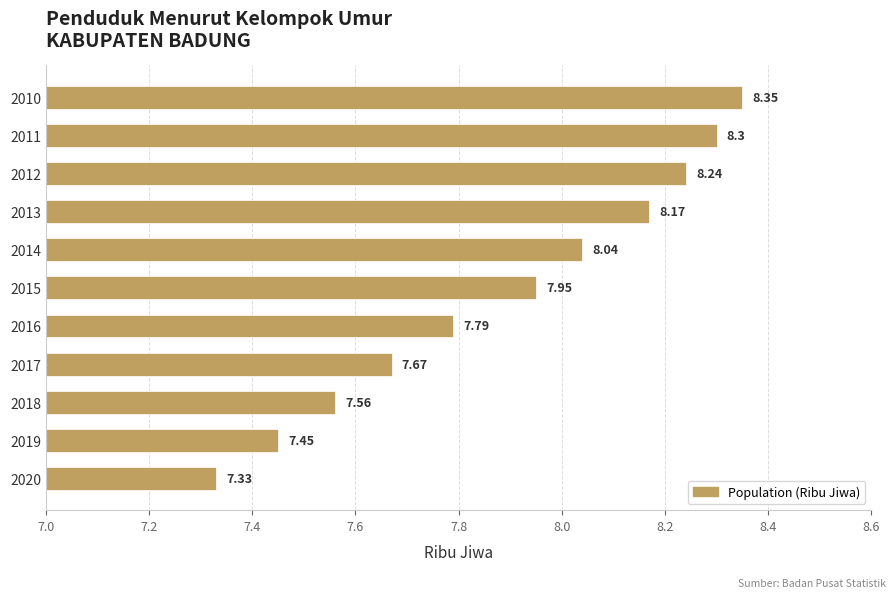

What is the difference between the second highest and minimum values?

1.0